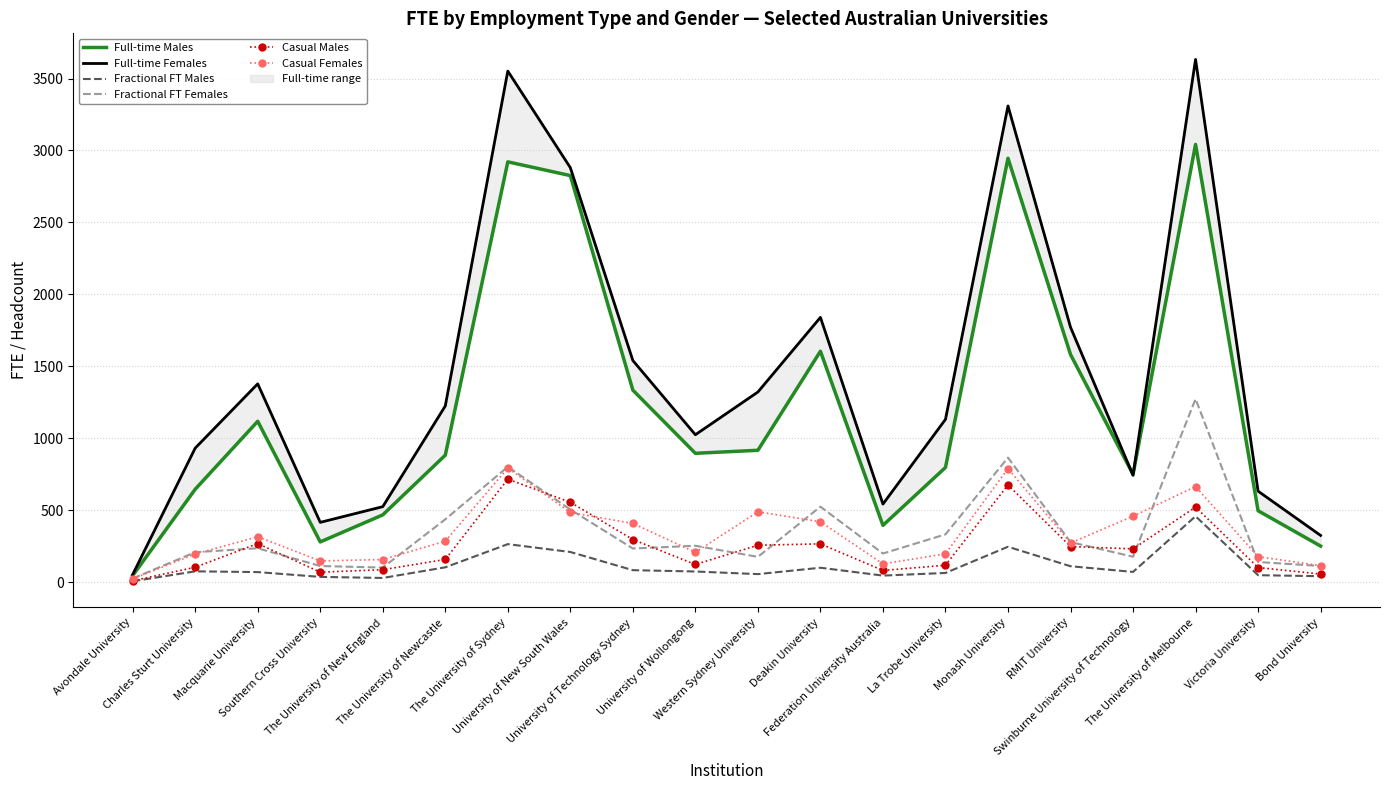

What is the label of the 17th point from the right?

Southern Cross University